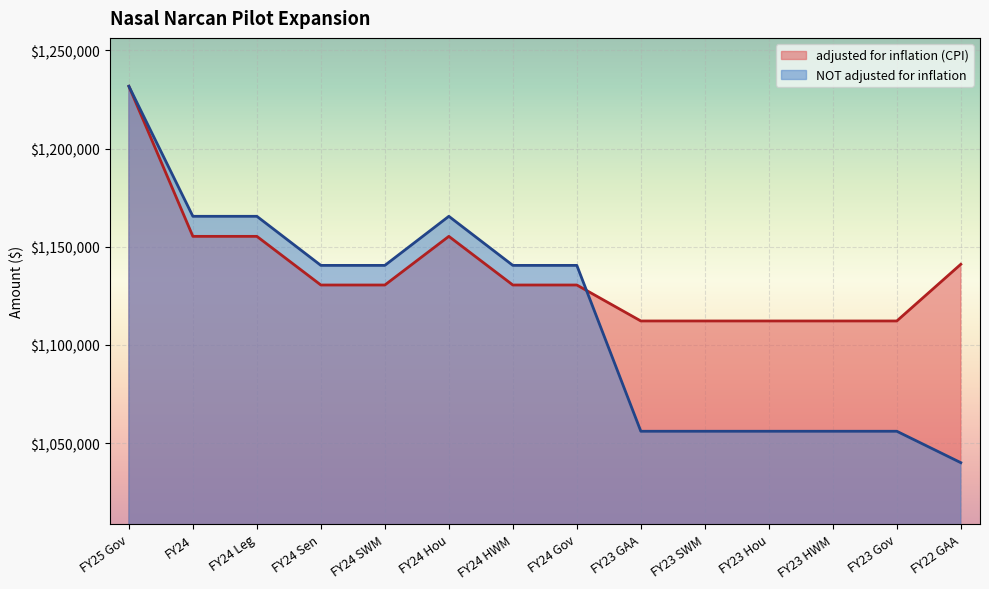

At which category is the sum across all series the highest?

FY25 Gov